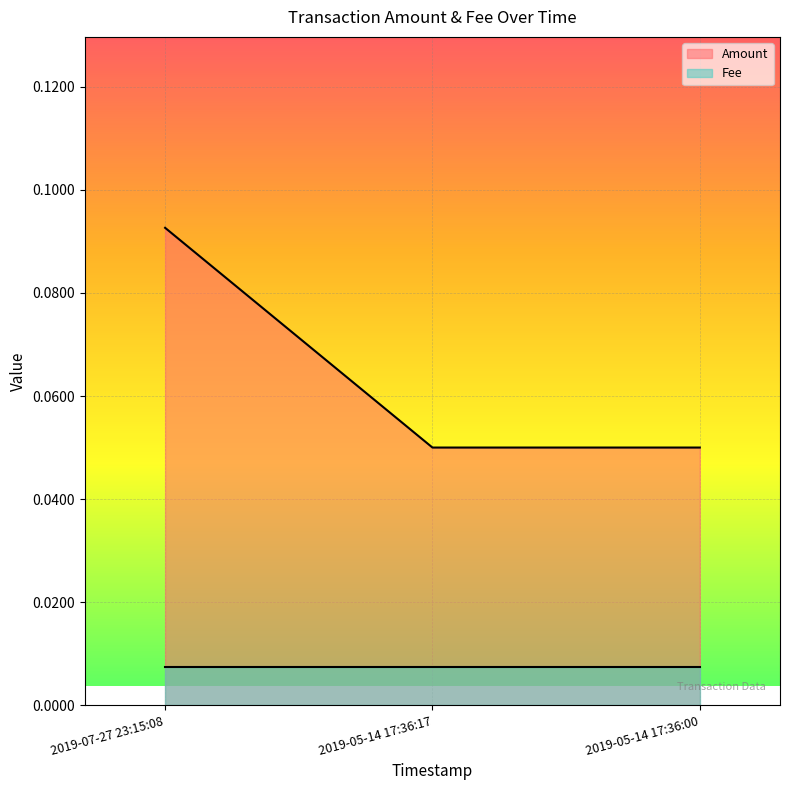

What is the sum of the values at 2019-07-27 23:15:08 and 2019-05-14 17:36:17?

0.1